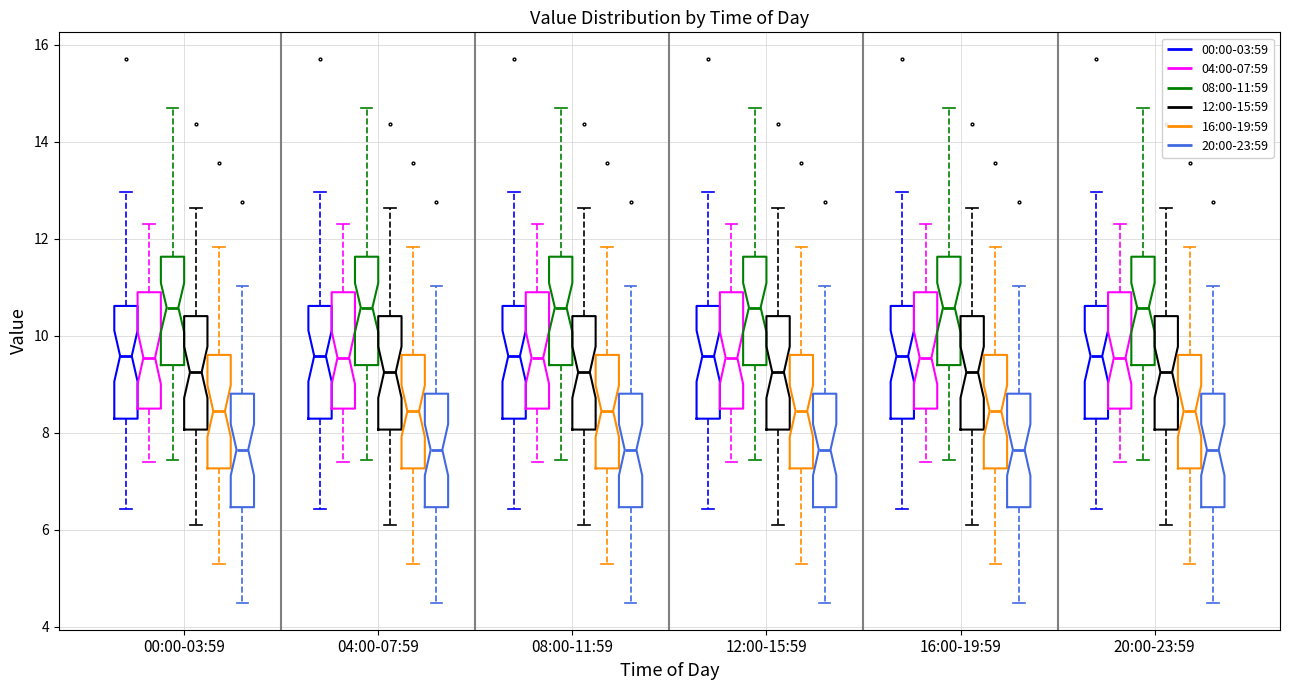

Reading left to right, transcribe this box plot: for each box, give where its median line is, the range the box spans, and where its two whiskers end, as read against the y-axis. The values are not printed on the chart, so give them approximately, as read against the axis.

00:00-03:59 (00:00-03:59): median 9.6, box 8.2 to 10.6, whiskers 6.4 to 13.0
00:00-03:59 (04:00-07:59): median 9.6, box 8.6 to 11.0, whiskers 7.4 to 12.4
00:00-03:59 (08:00-11:59): median 10.6, box 9.4 to 11.6, whiskers 7.4 to 14.8
00:00-03:59 (12:00-15:59): median 9.2, box 8.0 to 10.4, whiskers 6.2 to 12.6
00:00-03:59 (16:00-19:59): median 8.4, box 7.2 to 9.6, whiskers 5.4 to 11.8
00:00-03:59 (20:00-23:59): median 7.6, box 6.4 to 8.8, whiskers 4.6 to 11.0
04:00-07:59 (00:00-03:59): median 9.6, box 8.2 to 10.6, whiskers 6.4 to 13.0
04:00-07:59 (04:00-07:59): median 9.6, box 8.6 to 11.0, whiskers 7.4 to 12.4
04:00-07:59 (08:00-11:59): median 10.6, box 9.4 to 11.6, whiskers 7.4 to 14.8
04:00-07:59 (12:00-15:59): median 9.2, box 8.0 to 10.4, whiskers 6.2 to 12.6
04:00-07:59 (16:00-19:59): median 8.4, box 7.2 to 9.6, whiskers 5.4 to 11.8
04:00-07:59 (20:00-23:59): median 7.6, box 6.4 to 8.8, whiskers 4.6 to 11.0
08:00-11:59 (00:00-03:59): median 9.6, box 8.2 to 10.6, whiskers 6.4 to 13.0
08:00-11:59 (04:00-07:59): median 9.6, box 8.6 to 11.0, whiskers 7.4 to 12.4
08:00-11:59 (08:00-11:59): median 10.6, box 9.4 to 11.6, whiskers 7.4 to 14.8
08:00-11:59 (12:00-15:59): median 9.2, box 8.0 to 10.4, whiskers 6.2 to 12.6
08:00-11:59 (16:00-19:59): median 8.4, box 7.2 to 9.6, whiskers 5.4 to 11.8
08:00-11:59 (20:00-23:59): median 7.6, box 6.4 to 8.8, whiskers 4.6 to 11.0
12:00-15:59 (00:00-03:59): median 9.6, box 8.2 to 10.6, whiskers 6.4 to 13.0
12:00-15:59 (04:00-07:59): median 9.6, box 8.6 to 11.0, whiskers 7.4 to 12.4
12:00-15:59 (08:00-11:59): median 10.6, box 9.4 to 11.6, whiskers 7.4 to 14.8
12:00-15:59 (12:00-15:59): median 9.2, box 8.0 to 10.4, whiskers 6.2 to 12.6
12:00-15:59 (16:00-19:59): median 8.4, box 7.2 to 9.6, whiskers 5.4 to 11.8
12:00-15:59 (20:00-23:59): median 7.6, box 6.4 to 8.8, whiskers 4.6 to 11.0
16:00-19:59 (00:00-03:59): median 9.6, box 8.2 to 10.6, whiskers 6.4 to 13.0
16:00-19:59 (04:00-07:59): median 9.6, box 8.6 to 11.0, whiskers 7.4 to 12.4
16:00-19:59 (08:00-11:59): median 10.6, box 9.4 to 11.6, whiskers 7.4 to 14.8
16:00-19:59 (12:00-15:59): median 9.2, box 8.0 to 10.4, whiskers 6.2 to 12.6
16:00-19:59 (16:00-19:59): median 8.4, box 7.2 to 9.6, whiskers 5.4 to 11.8
16:00-19:59 (20:00-23:59): median 7.6, box 6.4 to 8.8, whiskers 4.6 to 11.0
20:00-23:59 (00:00-03:59): median 9.6, box 8.2 to 10.6, whiskers 6.4 to 13.0
20:00-23:59 (04:00-07:59): median 9.6, box 8.6 to 11.0, whiskers 7.4 to 12.4
20:00-23:59 (08:00-11:59): median 10.6, box 9.4 to 11.6, whiskers 7.4 to 14.8
20:00-23:59 (12:00-15:59): median 9.2, box 8.0 to 10.4, whiskers 6.2 to 12.6
20:00-23:59 (16:00-19:59): median 8.4, box 7.2 to 9.6, whiskers 5.4 to 11.8
20:00-23:59 (20:00-23:59): median 7.6, box 6.4 to 8.8, whiskers 4.6 to 11.0